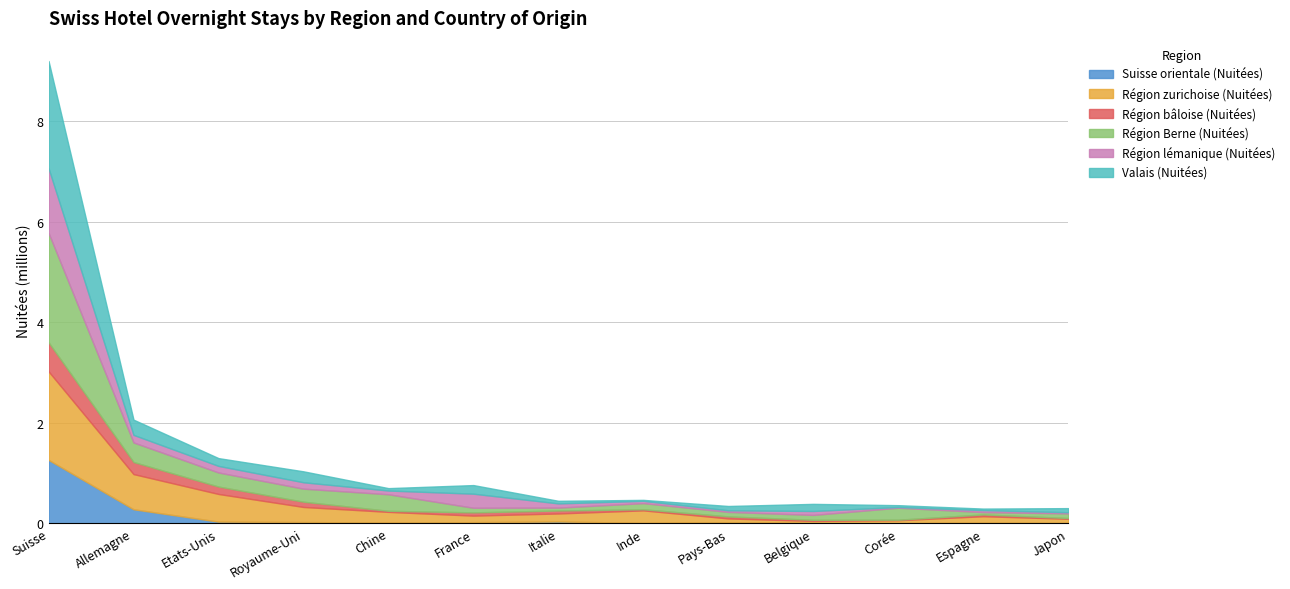

How many lines are shown in the chart?

6